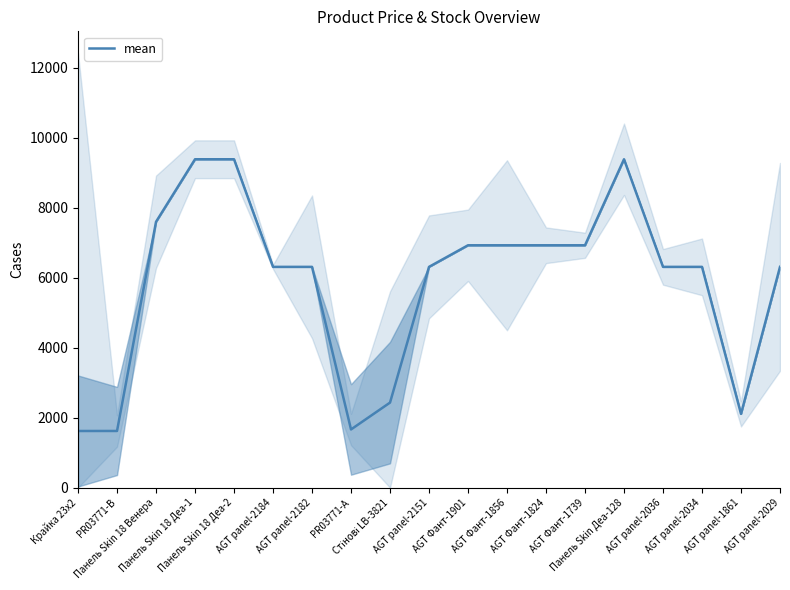

What is the difference between the maximum and second lowest values?

7764.6